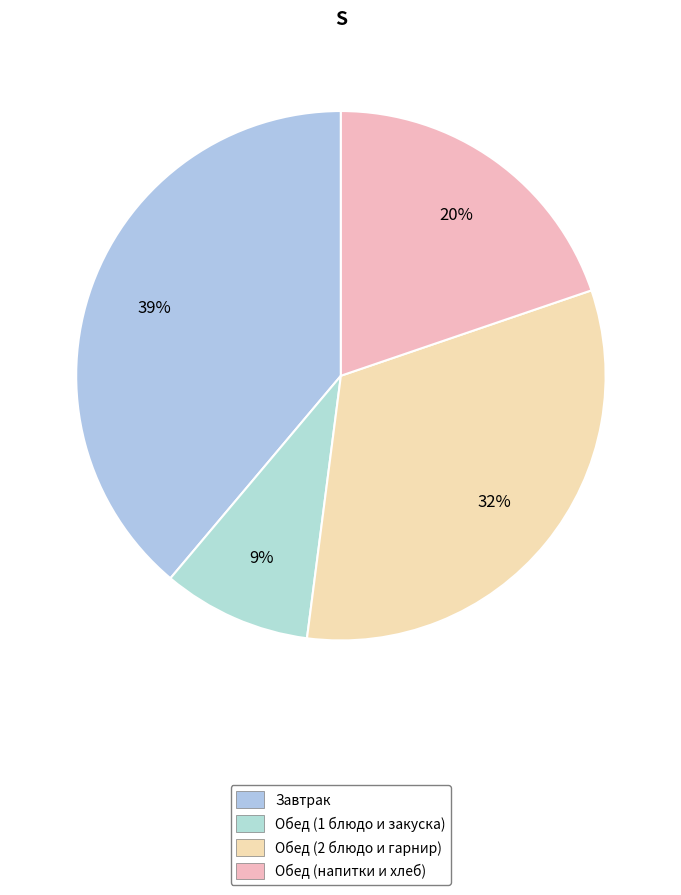

Count the number of slices in the pie.

4